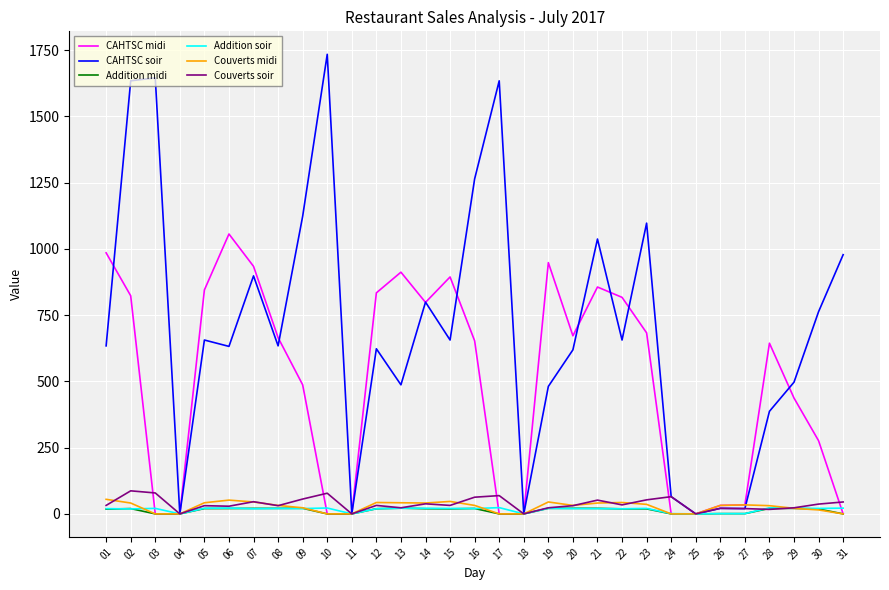

How many series are shown in this chart?

6